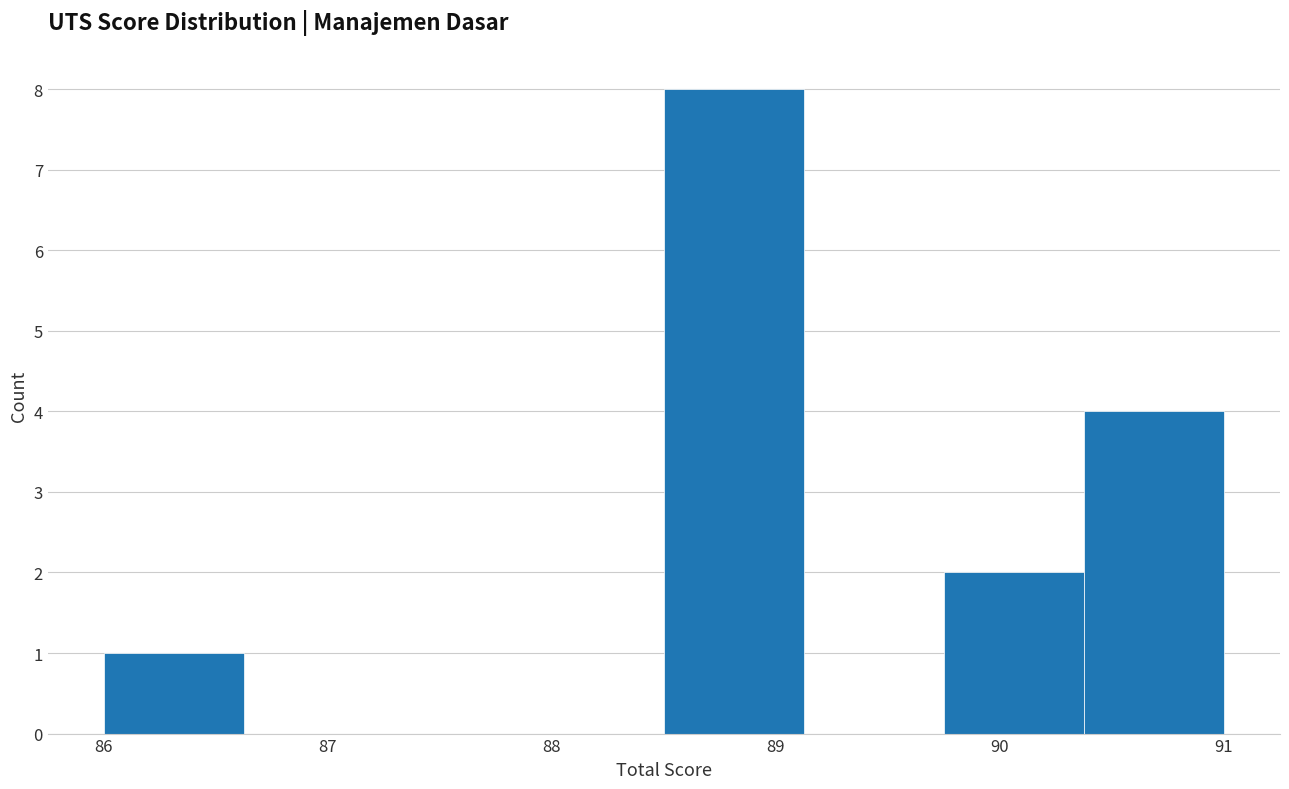

How tall is the bar that spans 90.4 to 91.0 on the x-axis? Neither the bar edges nor the heights are printed on the chart, so give them approximately, as read against the axes.

4